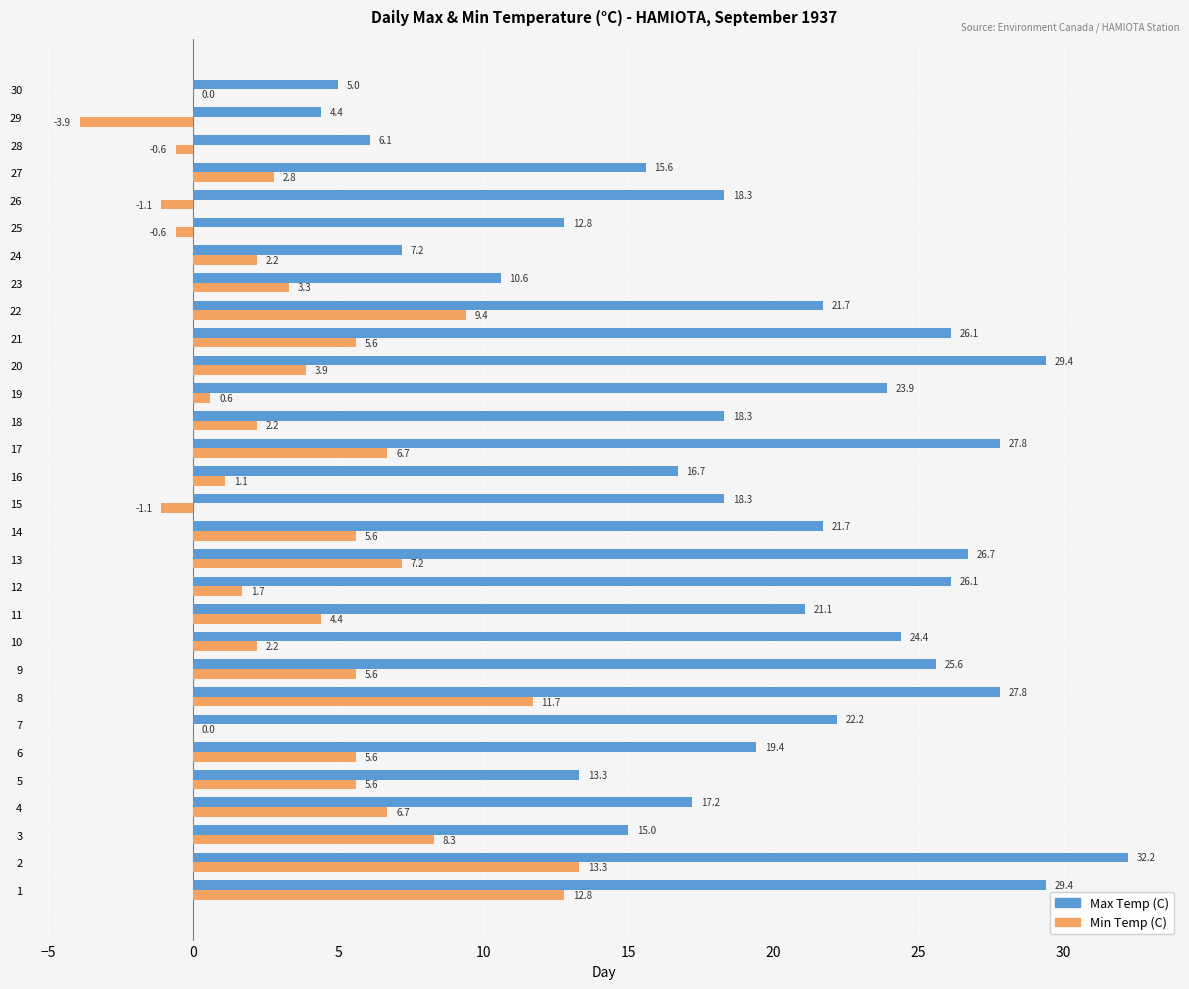

What are all the series names shown in the legend?

Max Temp (C), Min Temp (C)